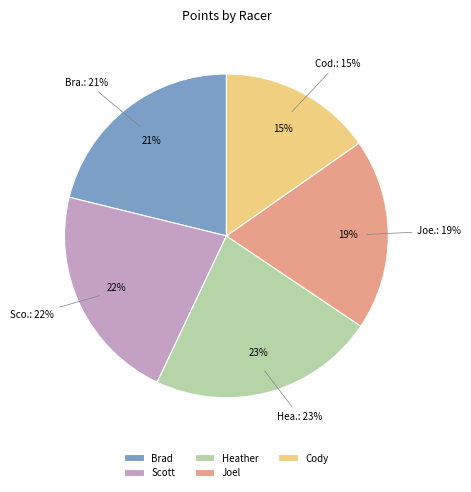

To the nearest percent, what portion does Cody represent?

15%